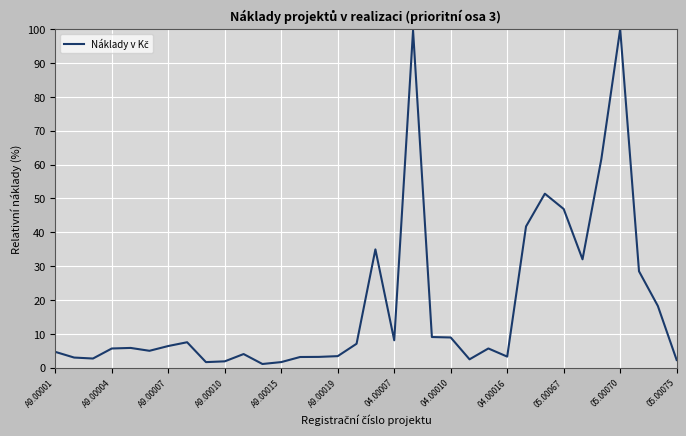

Is this an area chart (filled region under the line)?

No